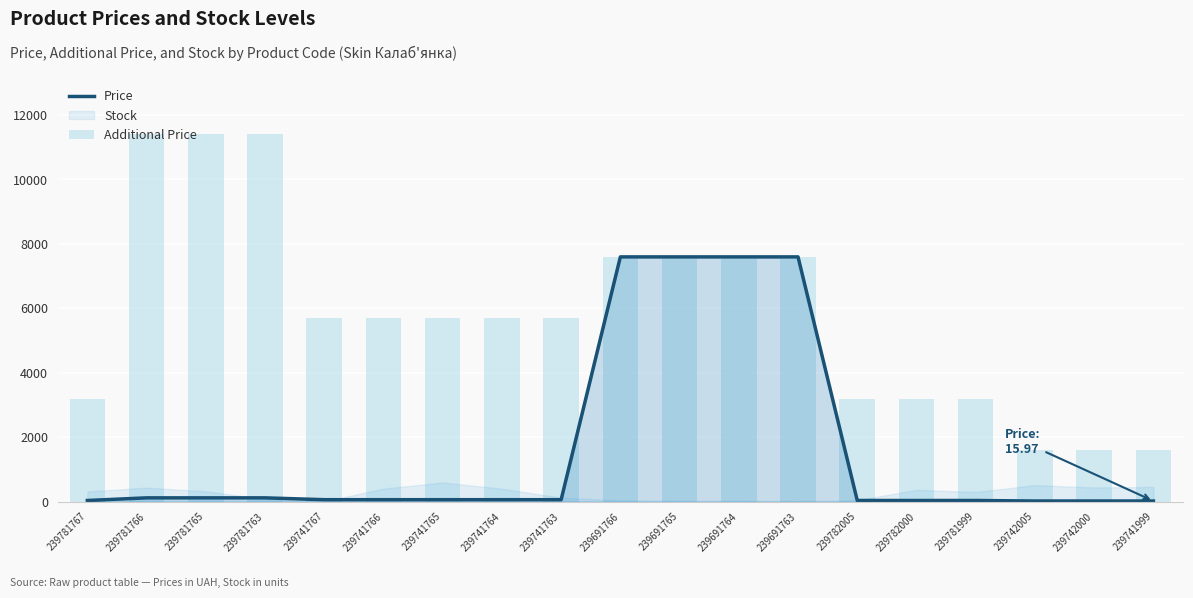

The value of Additional Price at 239781767 is 4807.4. True or false?

False